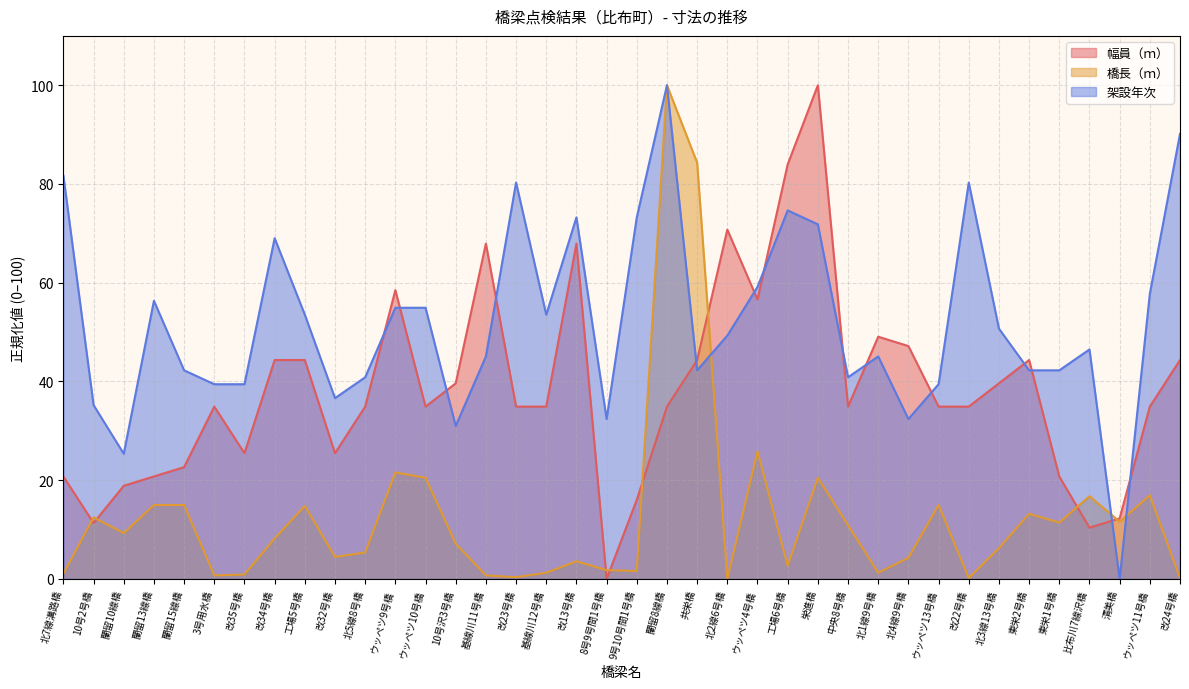

Reading left to right, list all the values displayed in this chart.

幅員（ｍ）: 20.8	11.3	18.9	20.8	22.6	34.9	25.5	44.3	44.3	25.5	34.9	58.5	34.9	39.6	67.9	34.9	34.9	67.9	0.0	16.0	34.9	44.3	70.8	56.6	84.0	100.0	34.9	49.1	47.2	34.9	34.9	39.6	44.3	20.8	10.4	12.3	34.9	44.3
橋長（ｍ）: 1.1	12.5	9.3	15.0	15.0	0.7	0.9	8.2	14.8	4.5	5.3	21.6	20.5	7.1	0.7	0.4	1.2	3.6	1.8	1.6	100.0	84.3	0.0	25.8	2.7	20.5	10.9	1.2	4.3	15.0	0.2	6.2	13.2	11.4	16.8	11.6	16.9	0.2
架設年次: 81.7	35.2	25.4	56.3	42.3	39.4	39.4	69.0	53.5	36.6	40.8	54.9	54.9	31.0	45.1	80.3	53.5	73.2	32.4	73.2	100.0	42.3	49.3	59.2	74.6	71.8	40.8	45.1	32.4	39.4	80.3	50.7	42.3	42.3	46.5	0.0	57.7	90.1